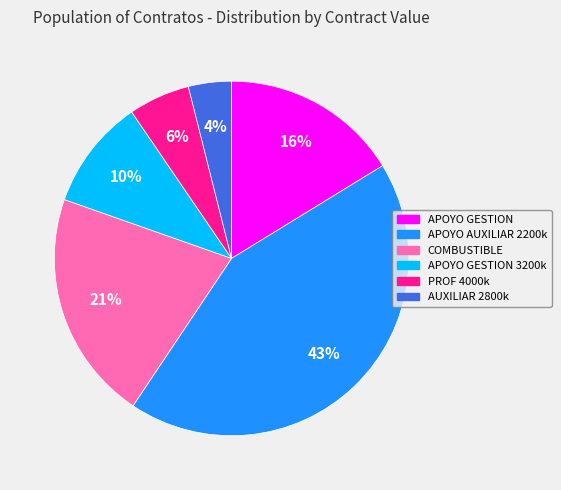

To the nearest percent, what is the average slice percentage?

17%